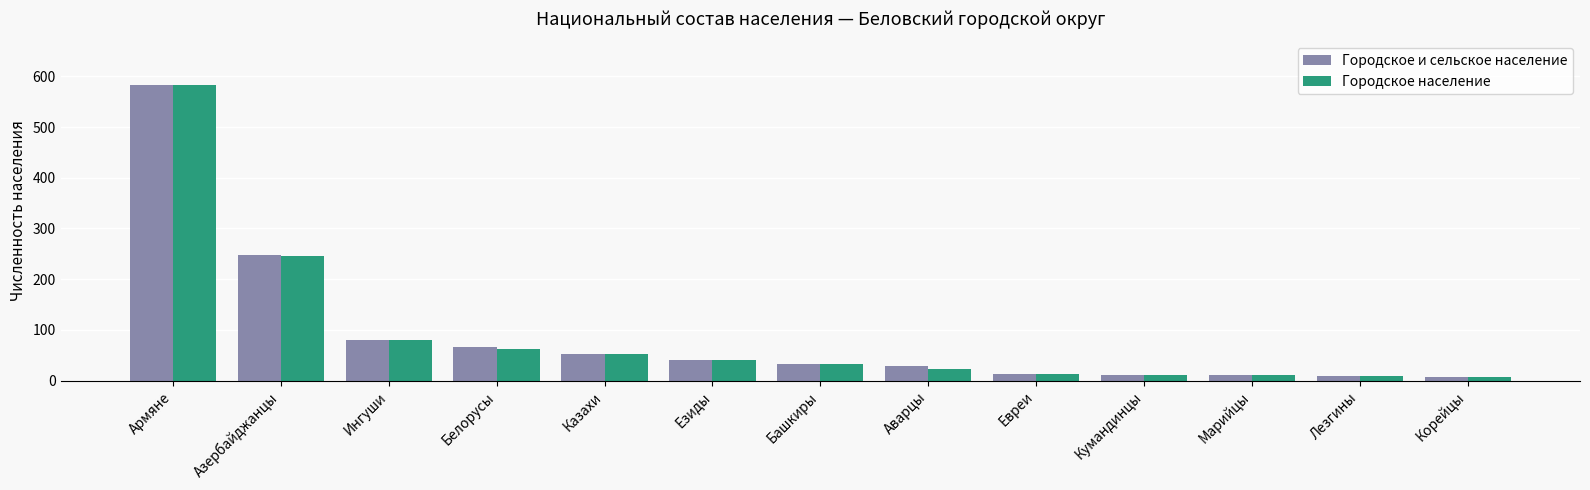

What is the highest value of the Городское и сельское население series?

582